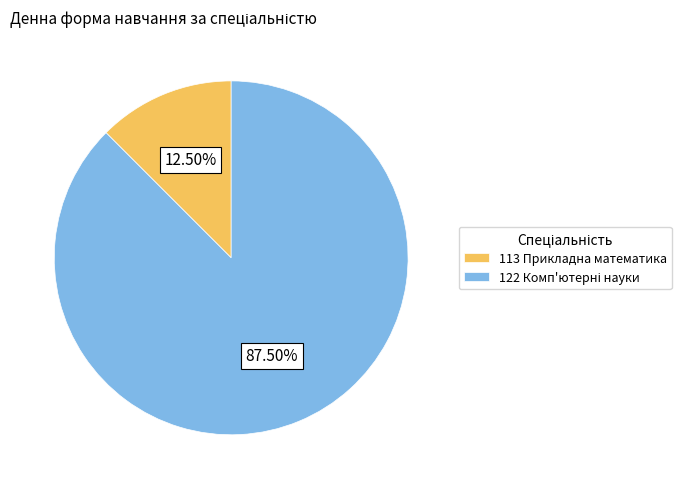

Is there any slice that represents more than half of the pie?

Yes